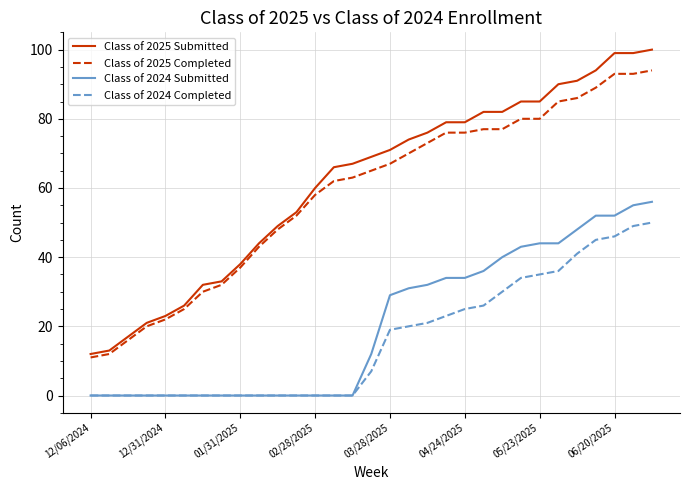

How many categories are shown in the chart?

31